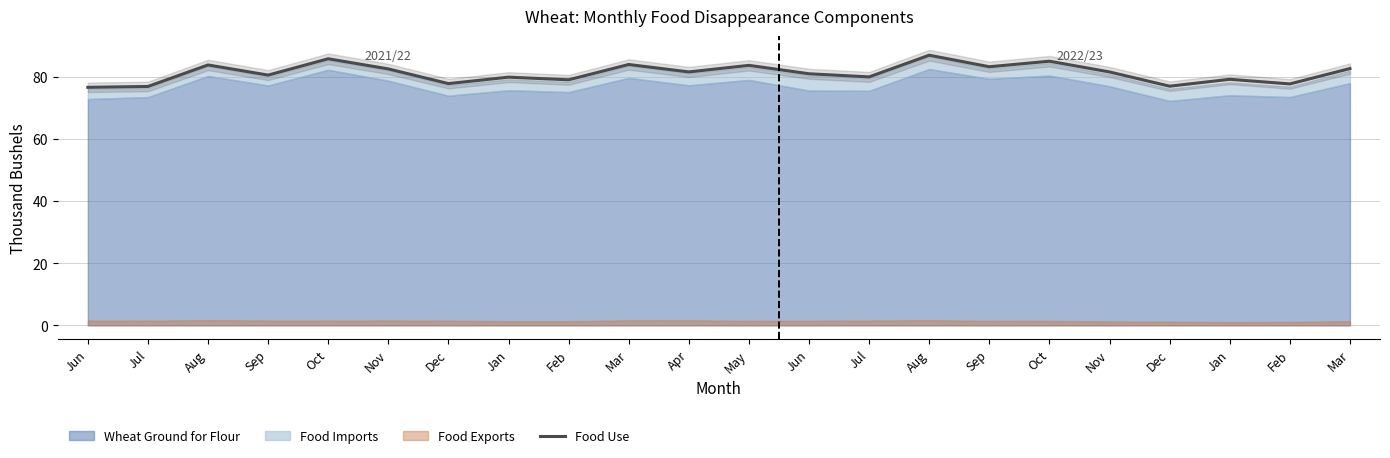

True or false: the data has more than 0 interior local peaks.

True